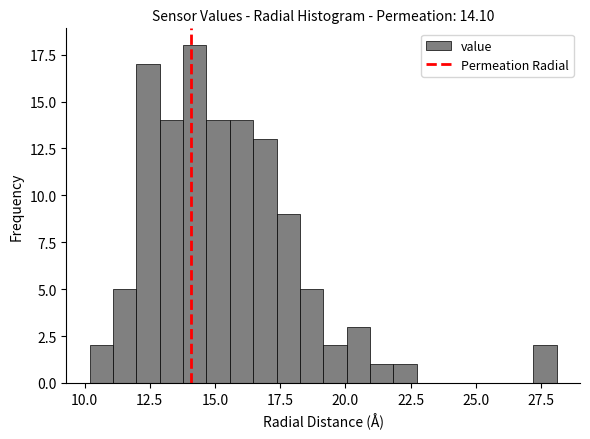

Read against the x-axis, roughly where is the centre of the tallest bar?

14.0